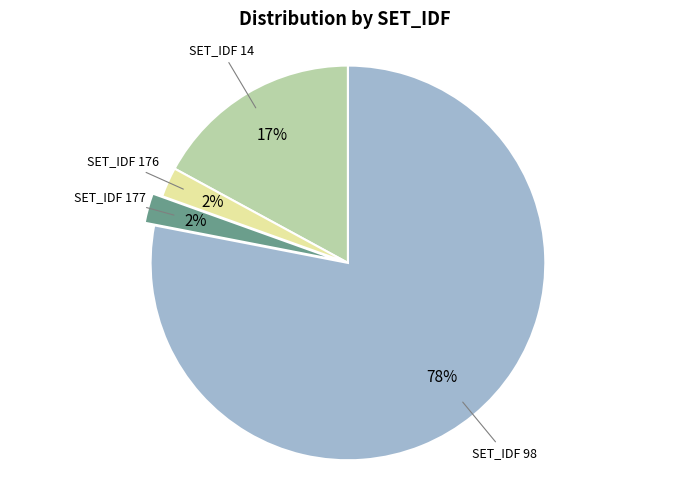

To the nearest percent, what is the average slice percentage?

25%